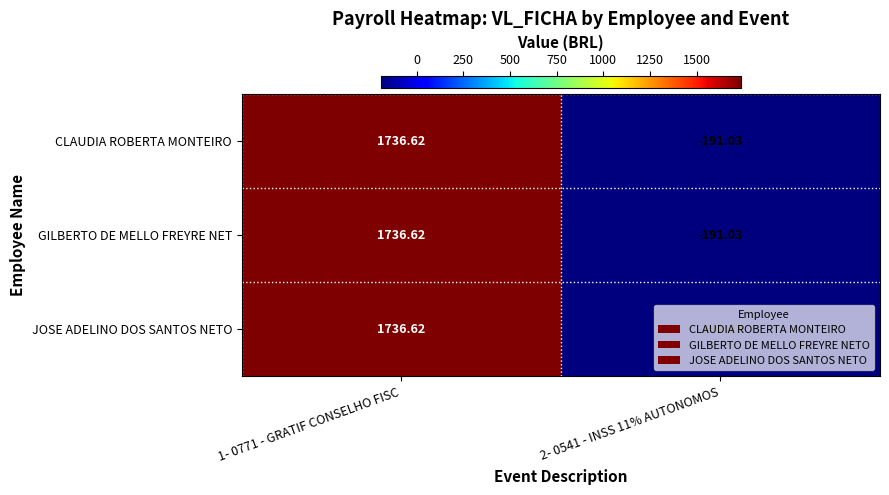

Is the value of CLAUDIA ROBERTA MONTEIRO at 2- 0541 - INSS 11% AUTONOMOS greater than the value of JOSE ADELINO DOS SANTOS NETO at 1- 0771 - GRATIF CONSELHO FISC?

No